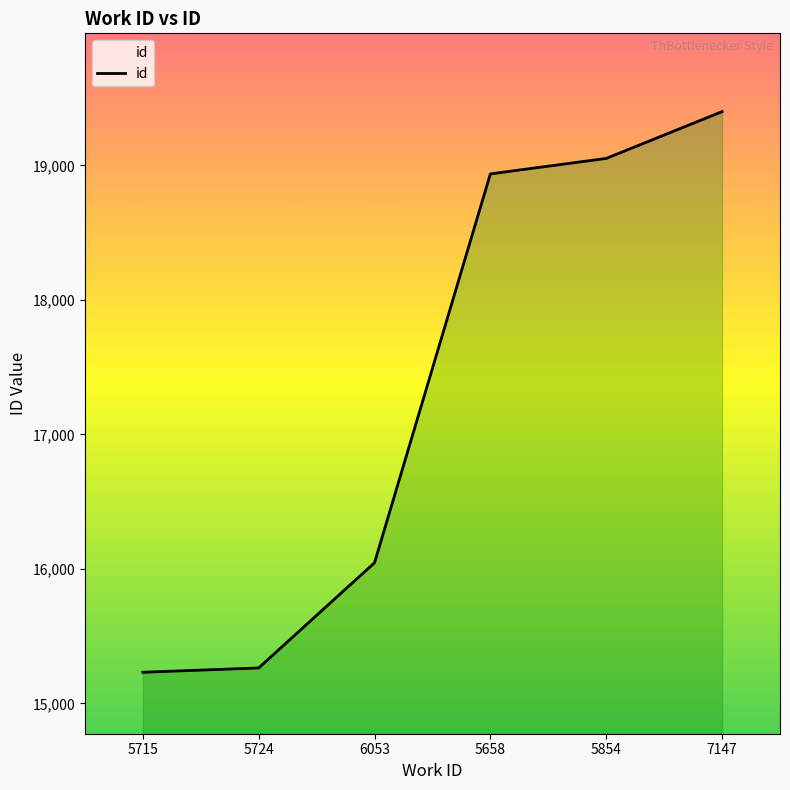

Count the number of categories in the chart.

6